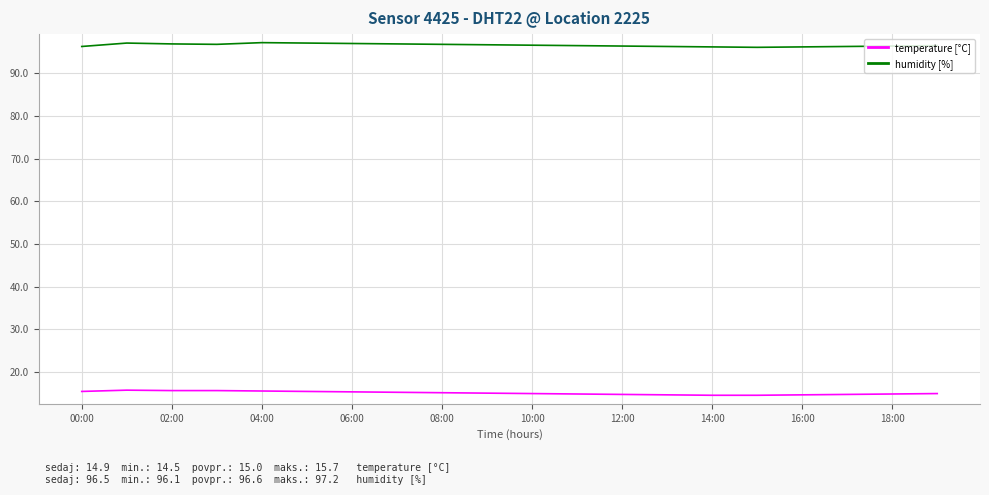

How many lines are shown in the chart?

2